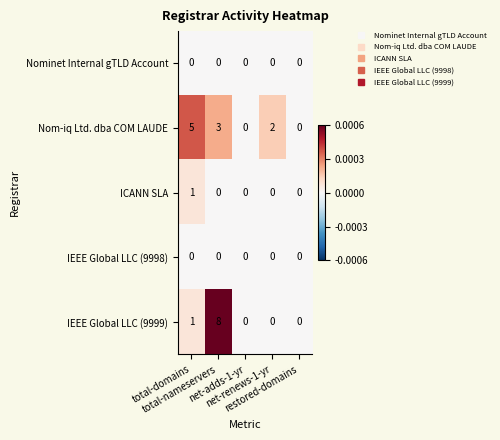

Which series has the largest range (max minus min)?

IEEE Global LLC (9999)